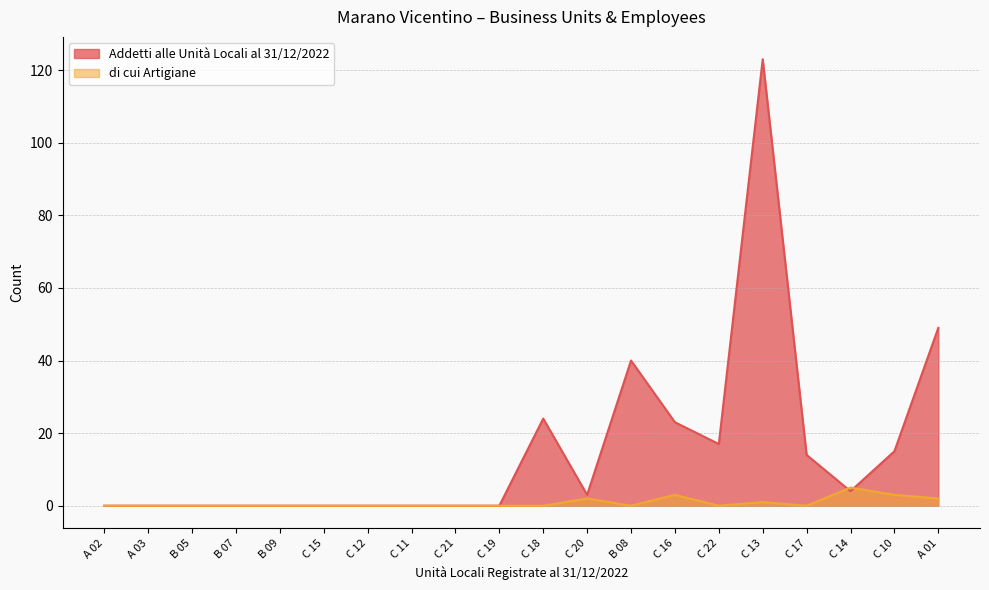

How many values in the di cui Artigiane series exceed 0?

6